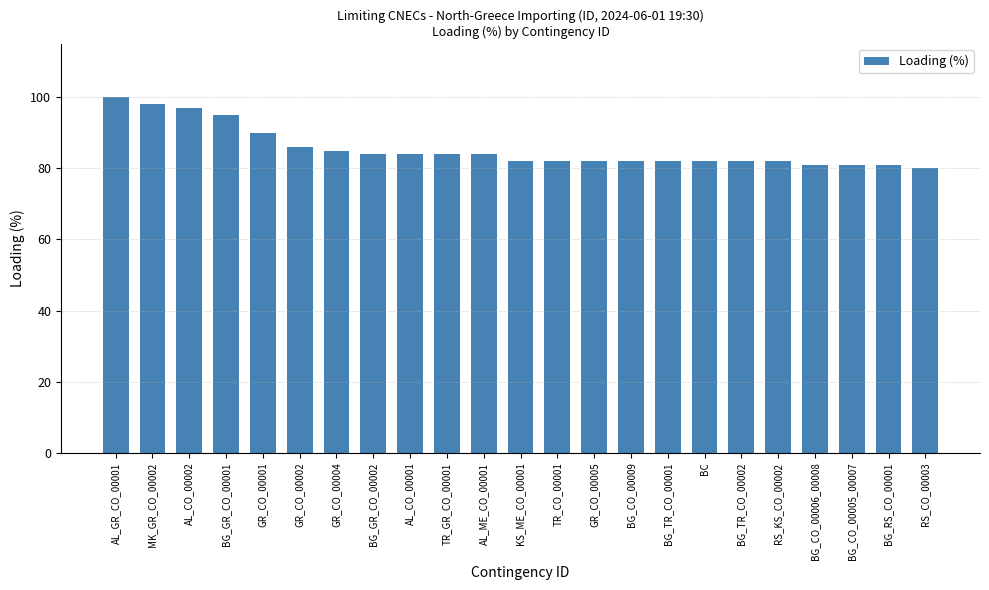

What is the difference between the second highest and second lowest values?

17